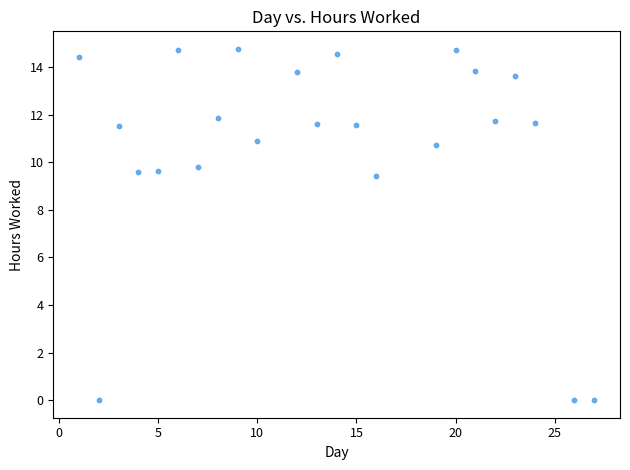

What is the range of Y values (max minus min)?

14.8